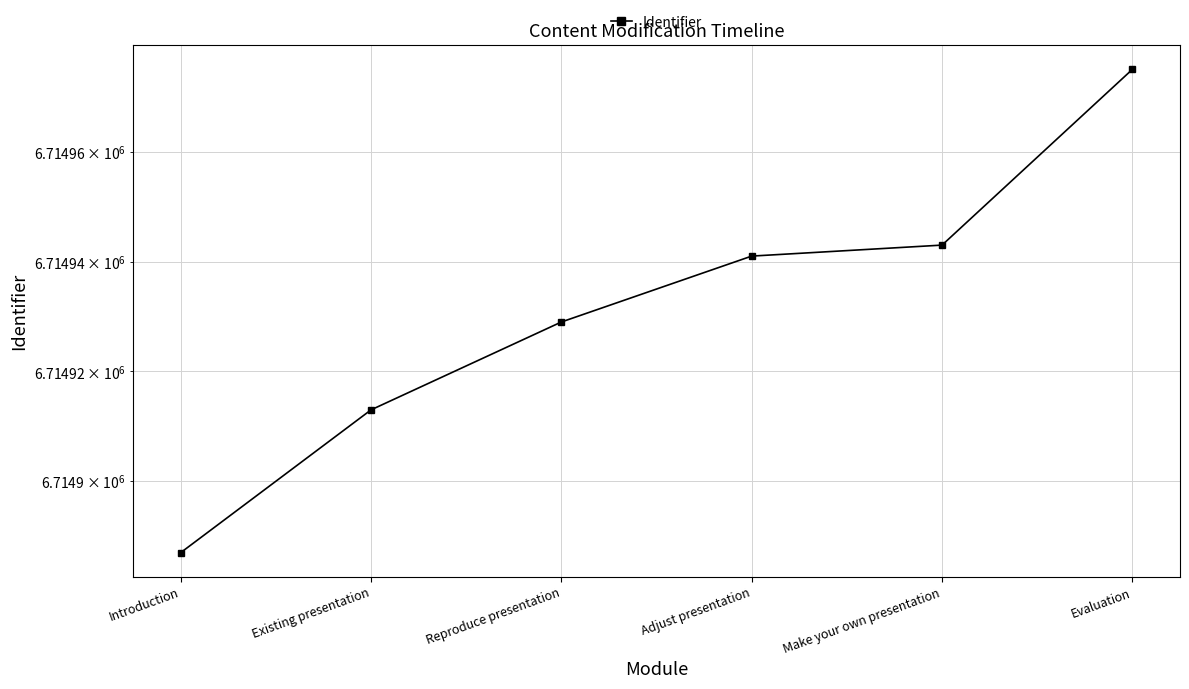

What is the greatest value displayed?

6714975